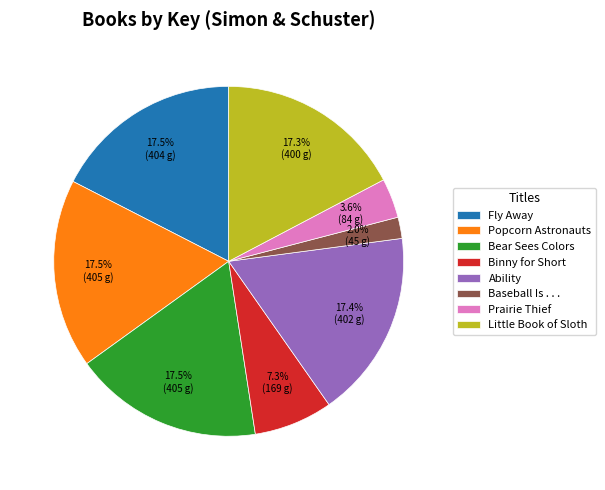

Approximately how many times larger is the value at Prairie Thief compared to Binny for Short?

0.5